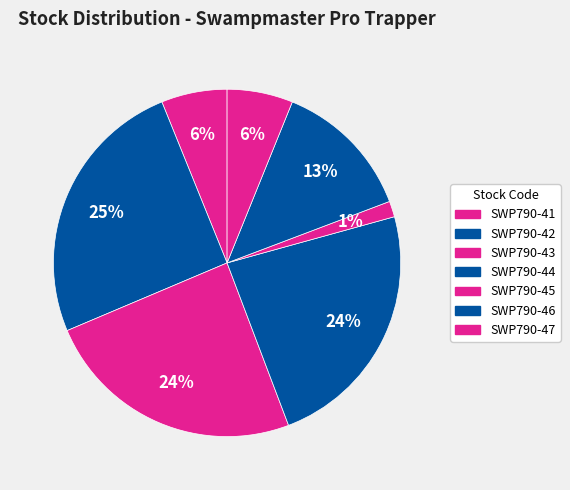

To the nearest percent, what portion does SWP790-45 represent?

1%